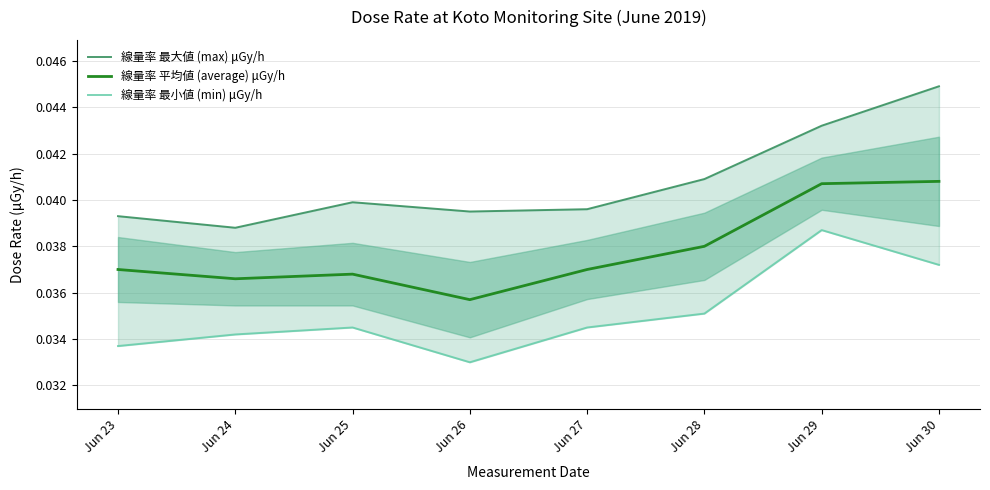

How many categories are shown in the chart?

8